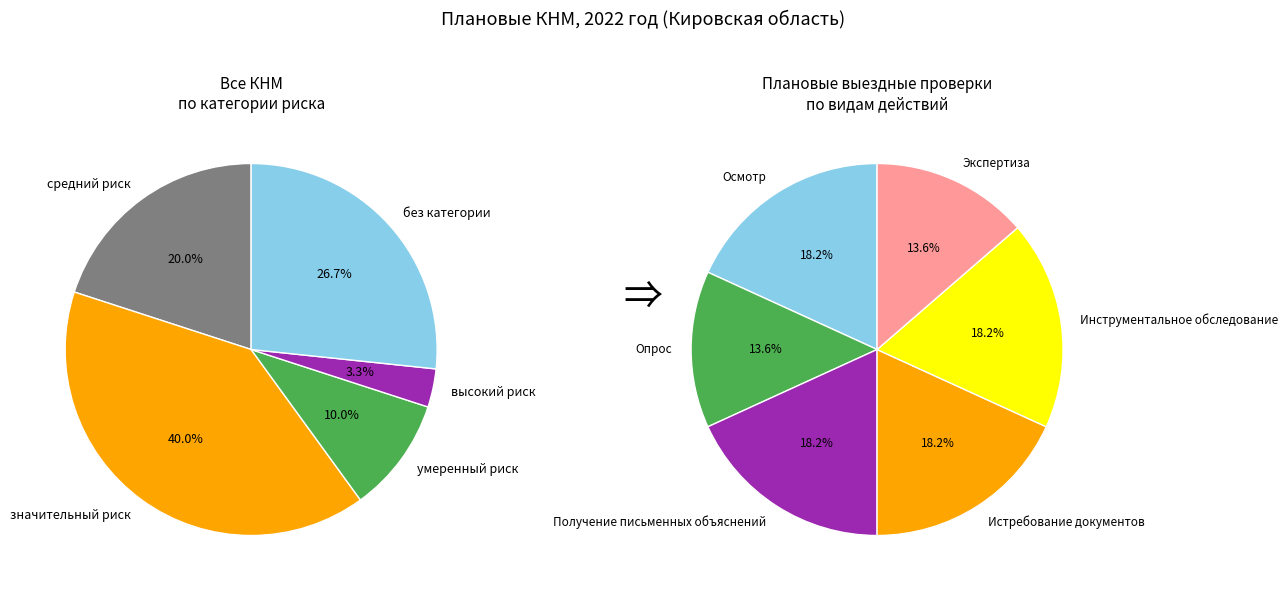

To the nearest percent, what is the difference between the largest and smallest slice percentages?

37%